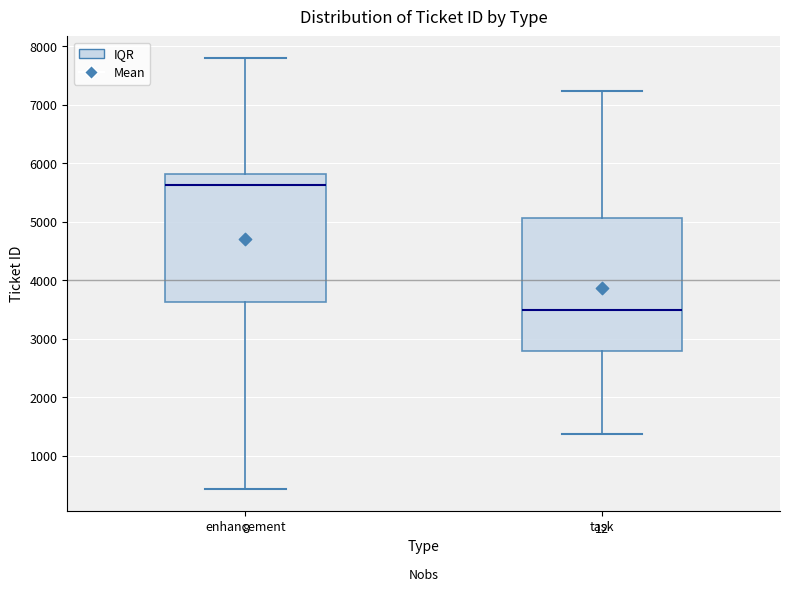

Where does the upper whisker of the box for enhancement end on the y-axis? The values are not printed on the chart, so give them approximately, as read against the axis.

7800